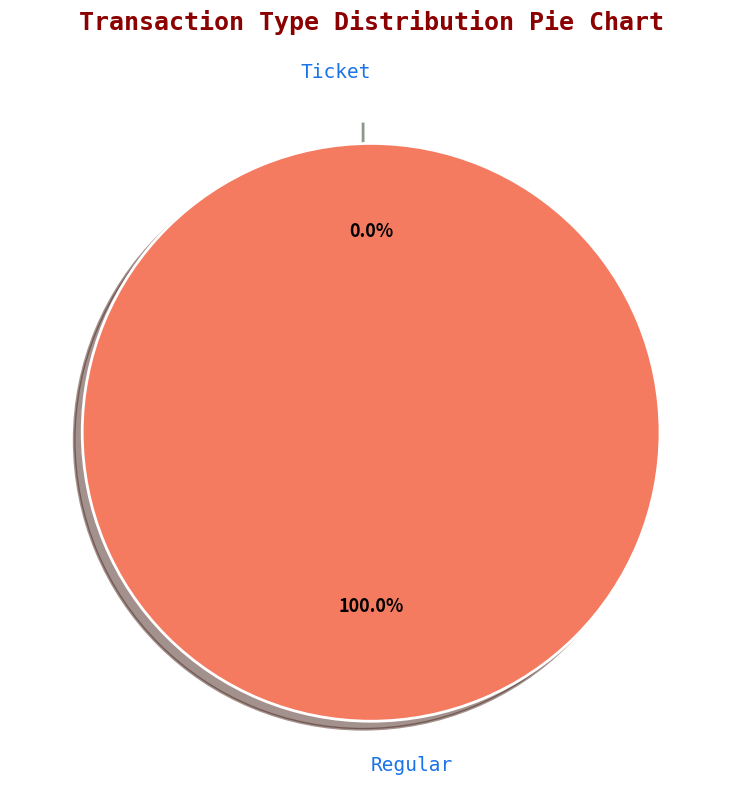

How many slices are in this pie chart?

2